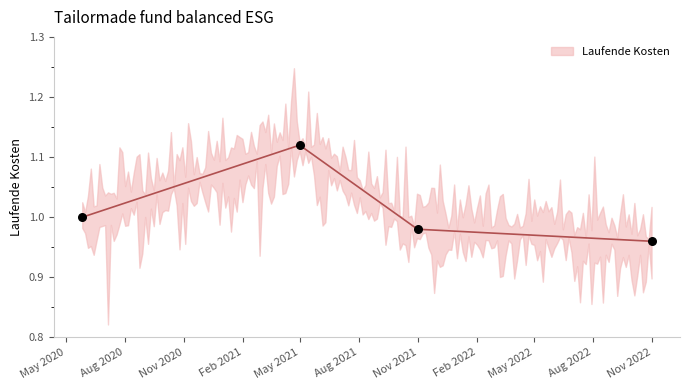

What is the change in value from 2021-04-30 to 2022-10-31?

-0.2